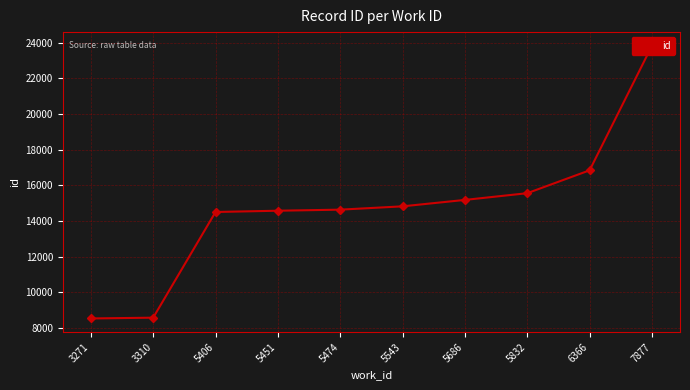

Approximately how many times larger is the value at 5543 compared to 5406?

1.0